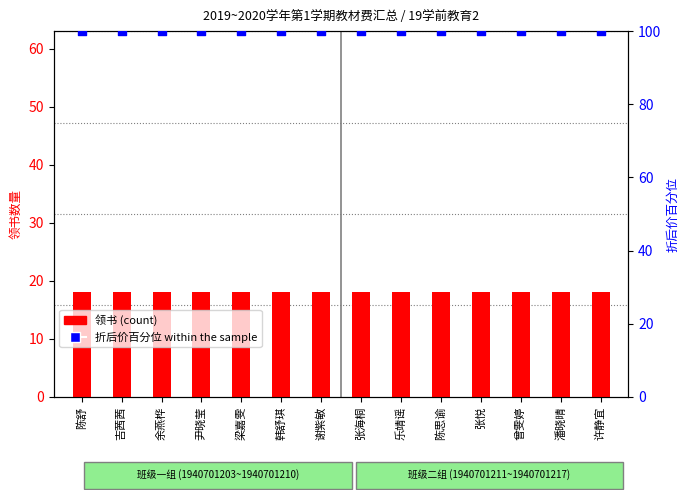

Which series reaches the maximum Y coordinate?

折后价百分位